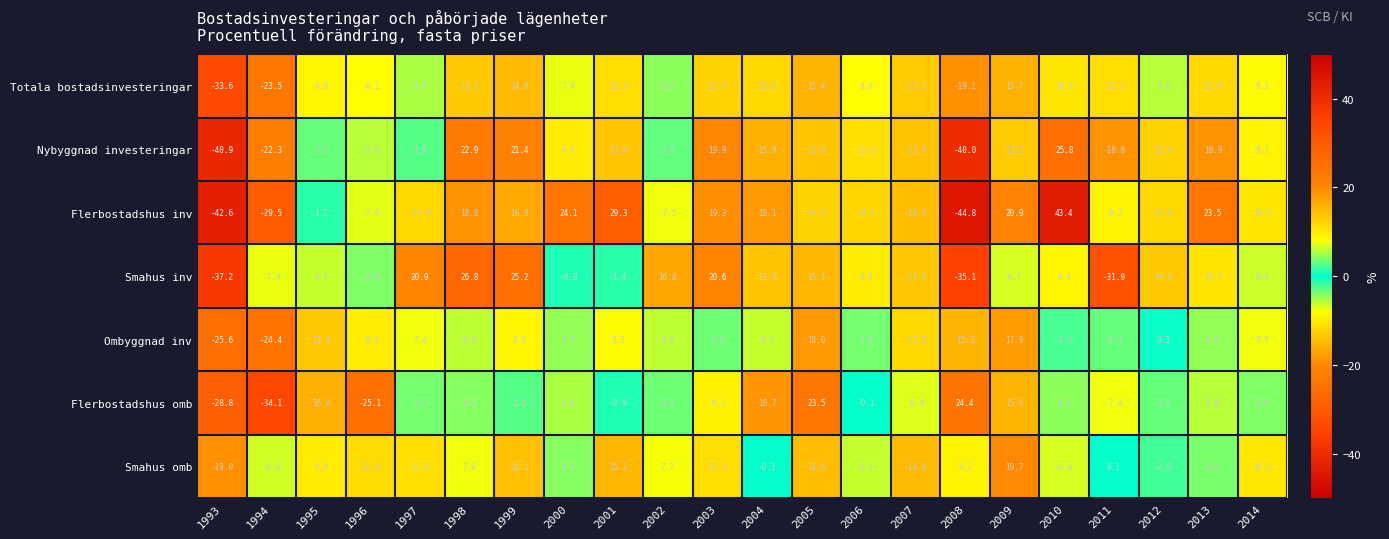

What is the lowest value of the Smahus omb series?

-19.0